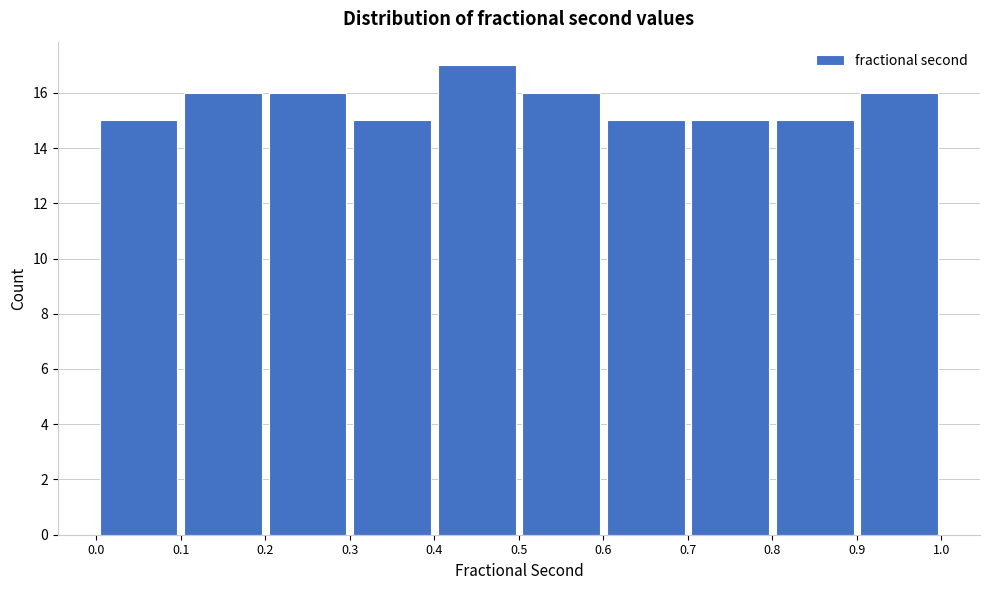

Reading left to right, list every bar in this chart as the range it spans on the x-axis followed by its height. The values are not printed on the chart, so give them approximately, as read against the axis.

0.0 to 0.1: 15
0.1 to 0.2: 16
0.2 to 0.3: 16
0.3 to 0.4: 15
0.4 to 0.5: 17
0.5 to 0.6: 16
0.6 to 0.7: 15
0.7 to 0.8: 15
0.8 to 0.9: 15
0.9 to 1.0: 16